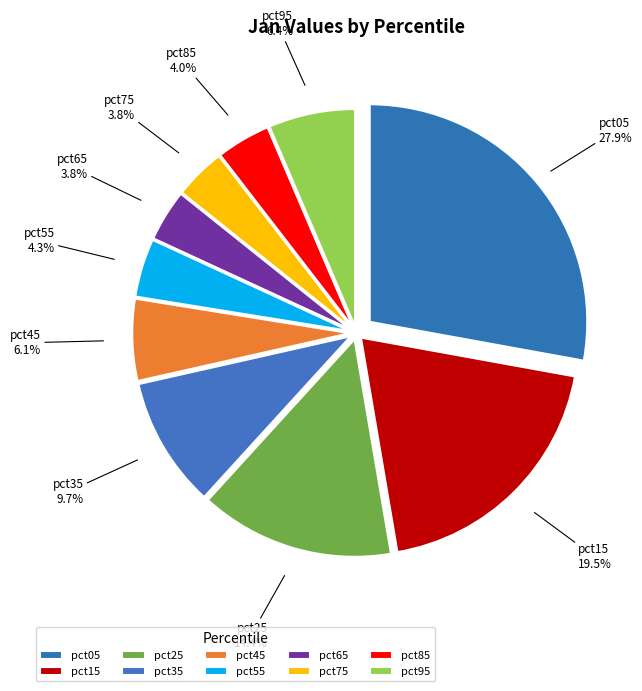

Does pct35 represent more than half of the total?

No